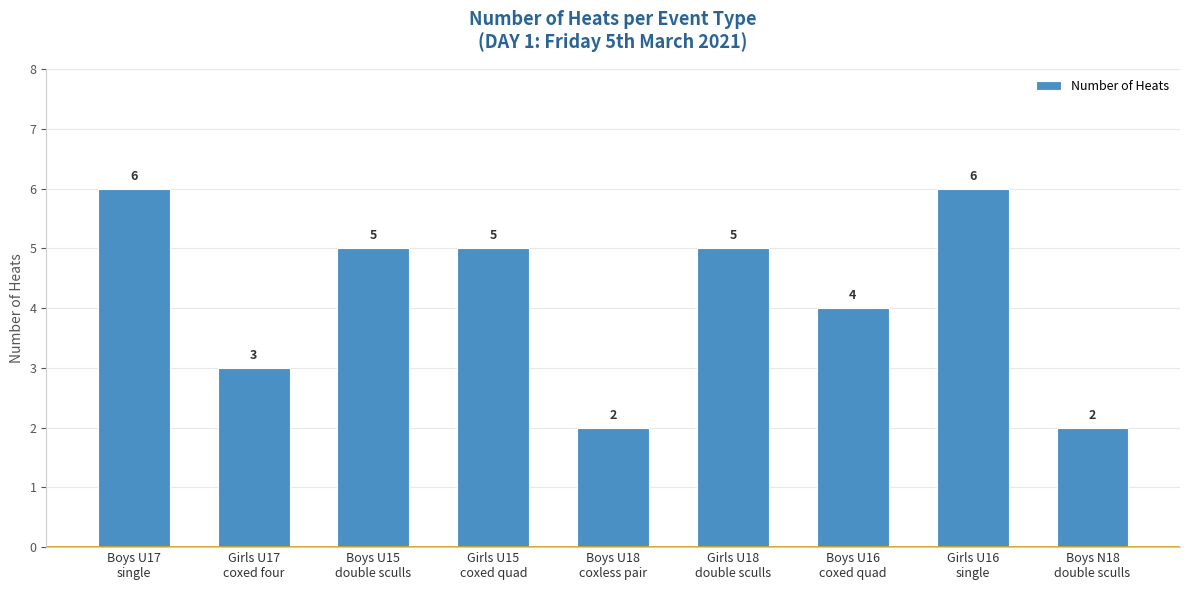

Between Girls U16
single and Boys U15
double sculls, which is larger?

Girls U16
single